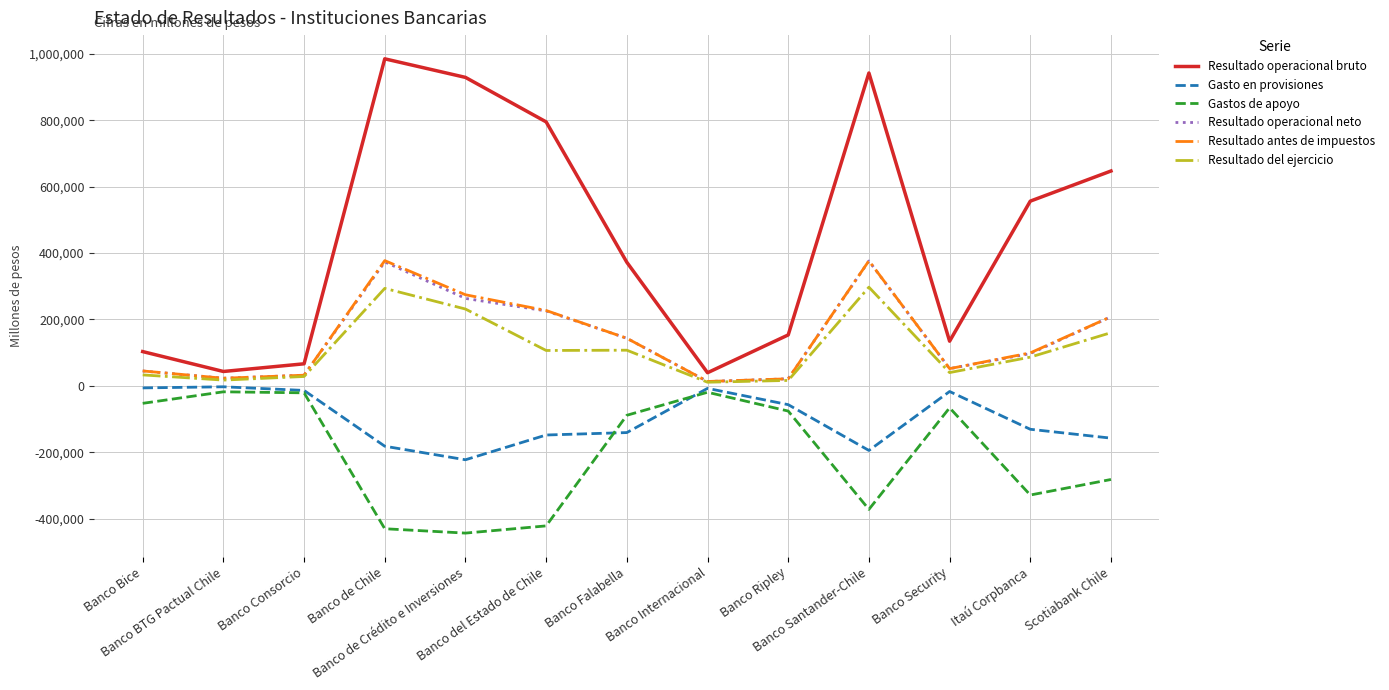

At which label is Resultado antes de impuestos closest to 195308?

Scotiabank Chile